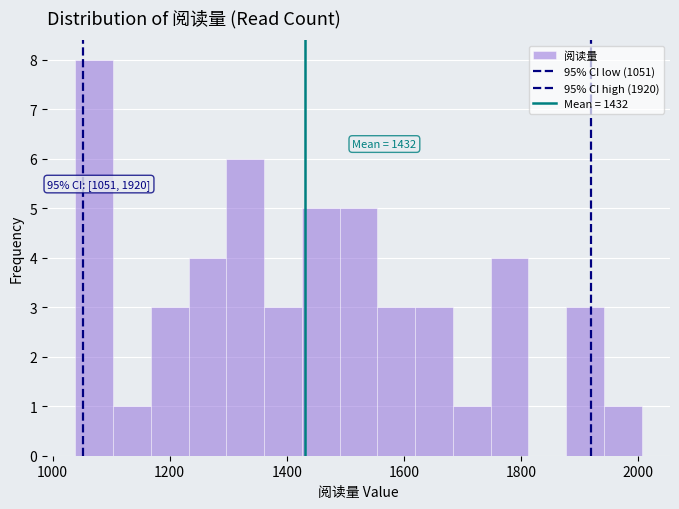

Around what value on the x-axis is the tallest bar? Give the approximate position of its centre, as read against the axis.

1080